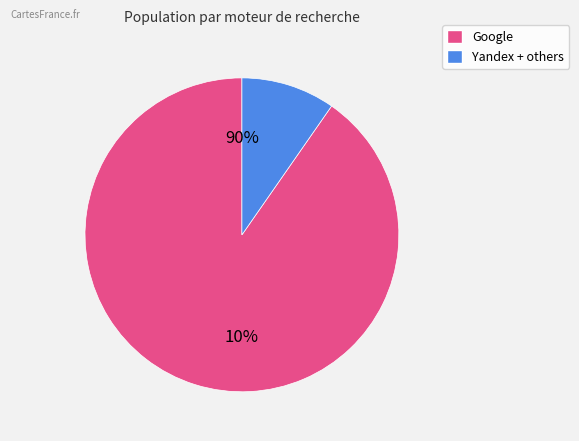

Does Google account for over 50% of the chart?

Yes